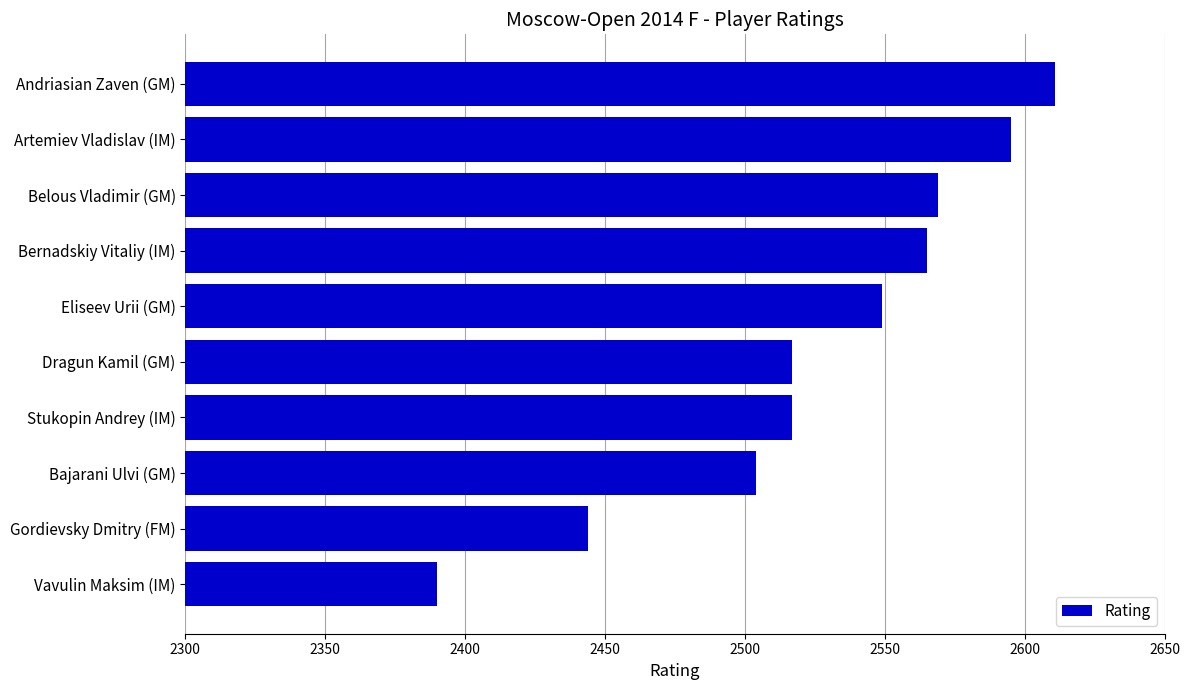

Read the value at Artemiev Vladislav (IM), to the nearest 50.

2600